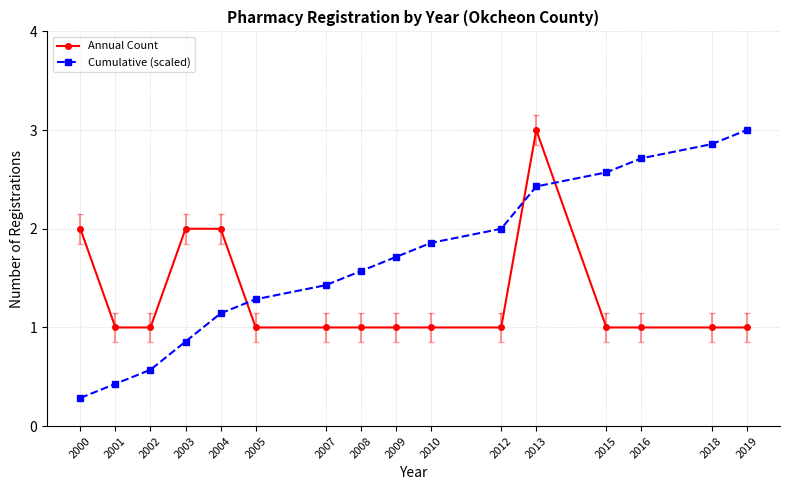

What are all the series names shown in the legend?

Annual Count, Cumulative (scaled)